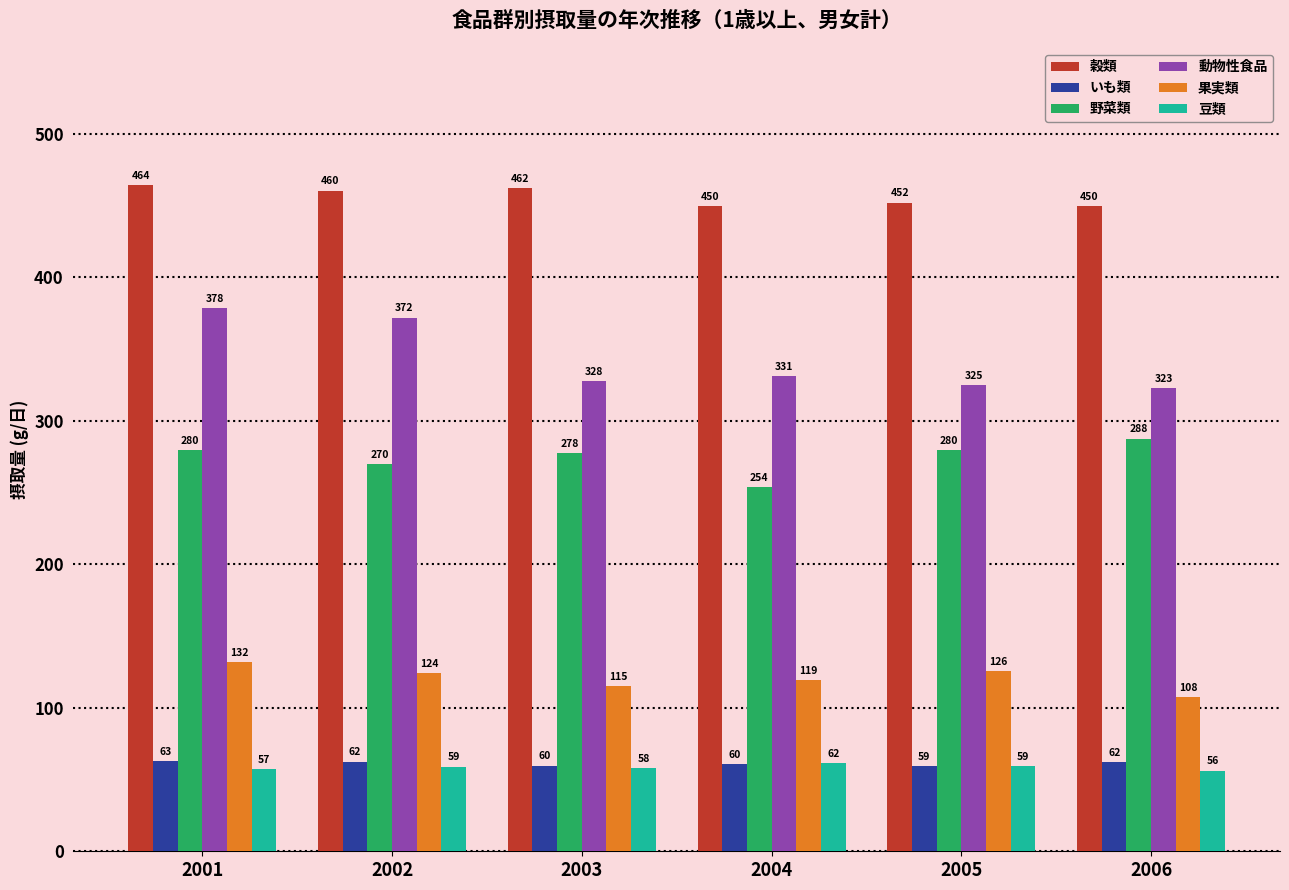

What is the difference between the second highest and second lowest values in the 果実類 series?

10.6